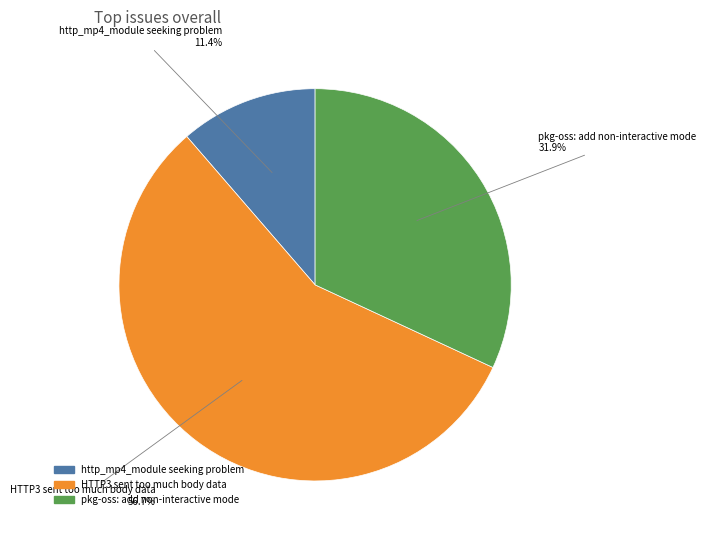

What is the smallest slice in the pie chart?

http_mp4_module seeking problem